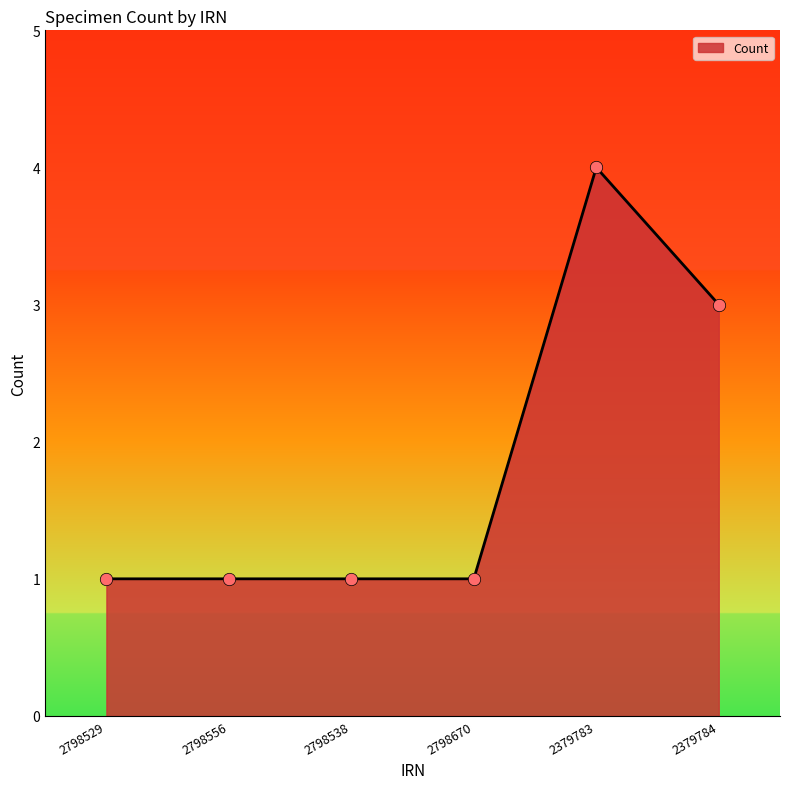

What is the change in value from 2798556 to 2379784?

+2